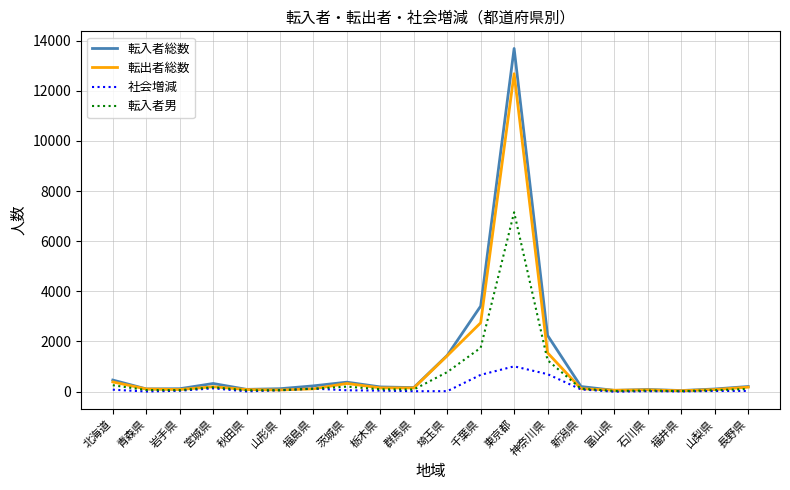

What is the greatest value displayed?

13686